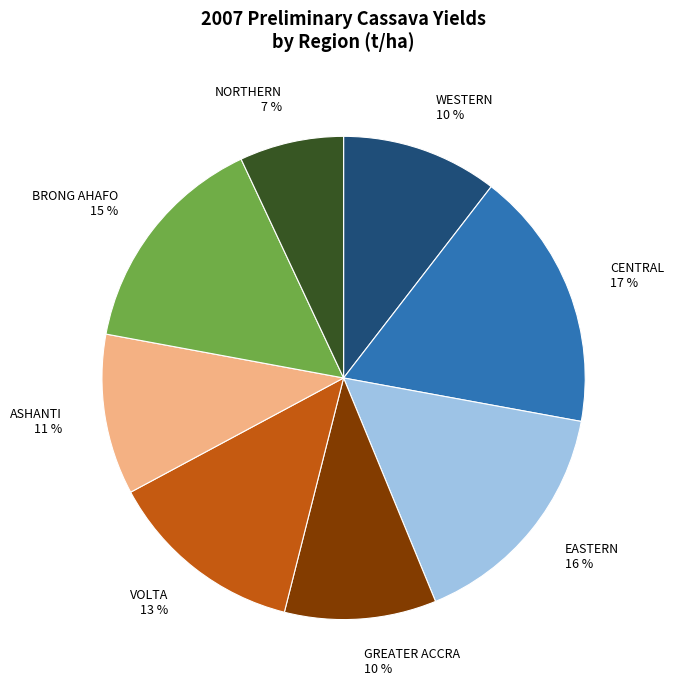

True or false: VOLTA accounts for 2% of the total.

False